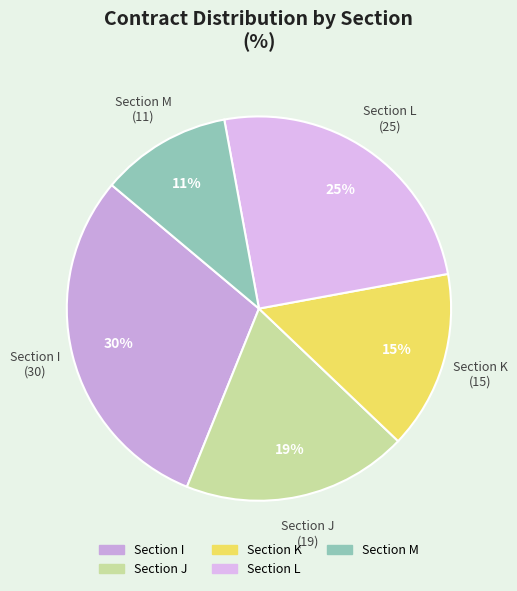

How many slices are in this pie chart?

5